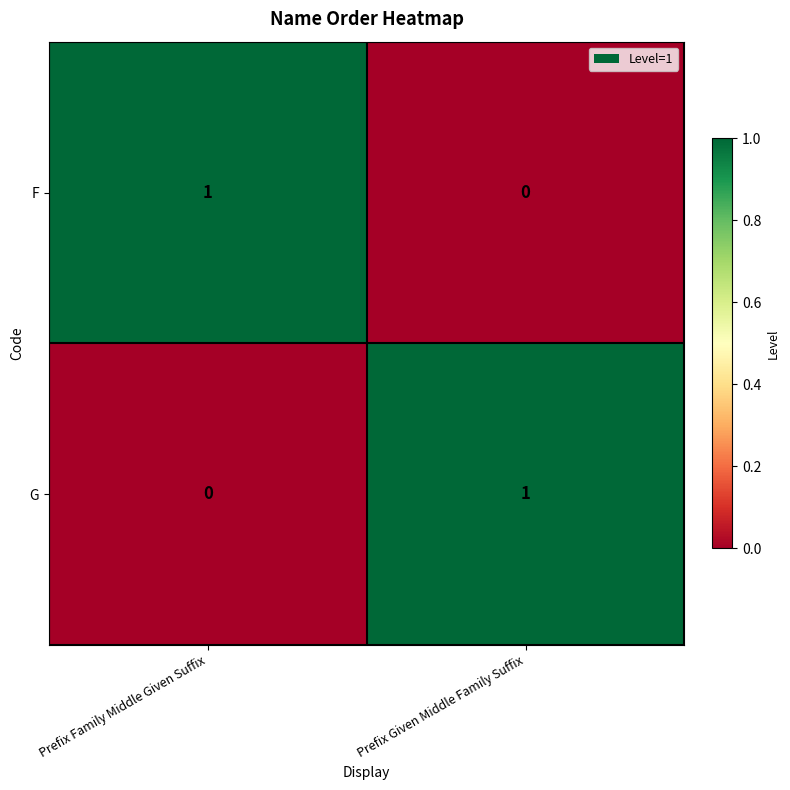

List the labels in order of G value, smallest first.

Prefix Family Middle Given Suffix, Prefix Given Middle Family Suffix